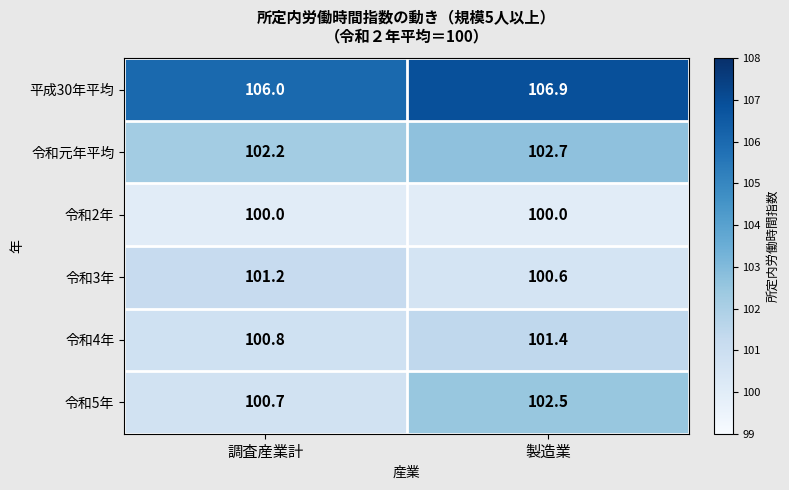

How many distinct data groups are displayed?

6